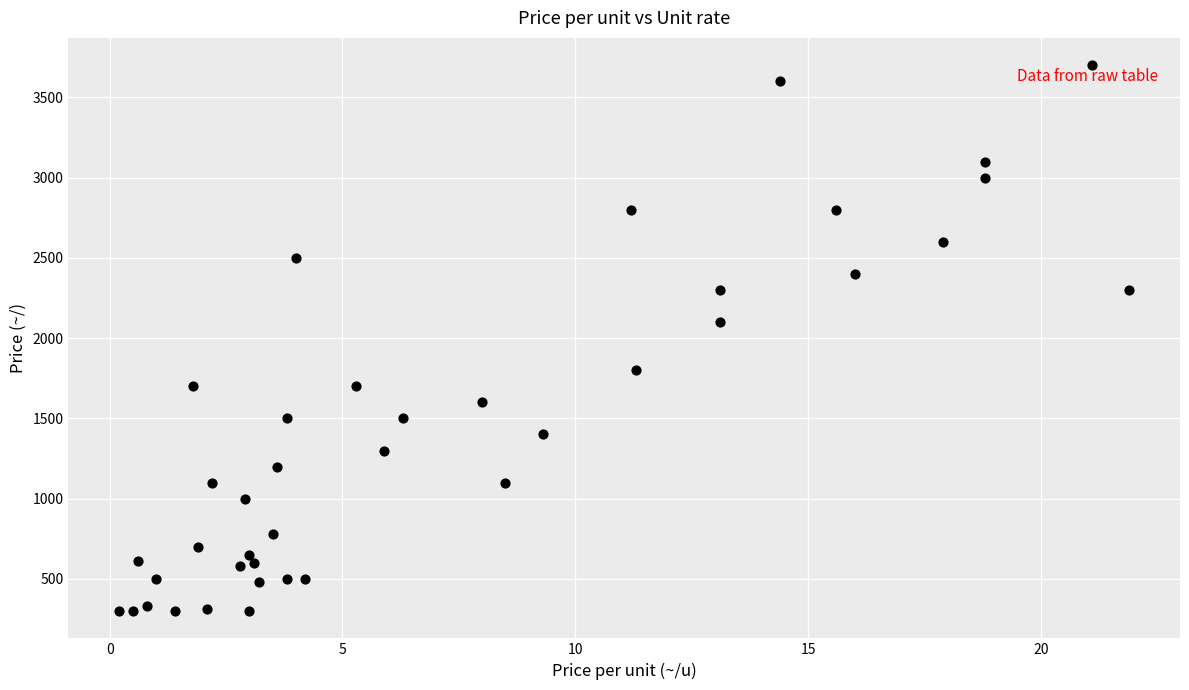

What is the range of Y values (max minus min)?

3400